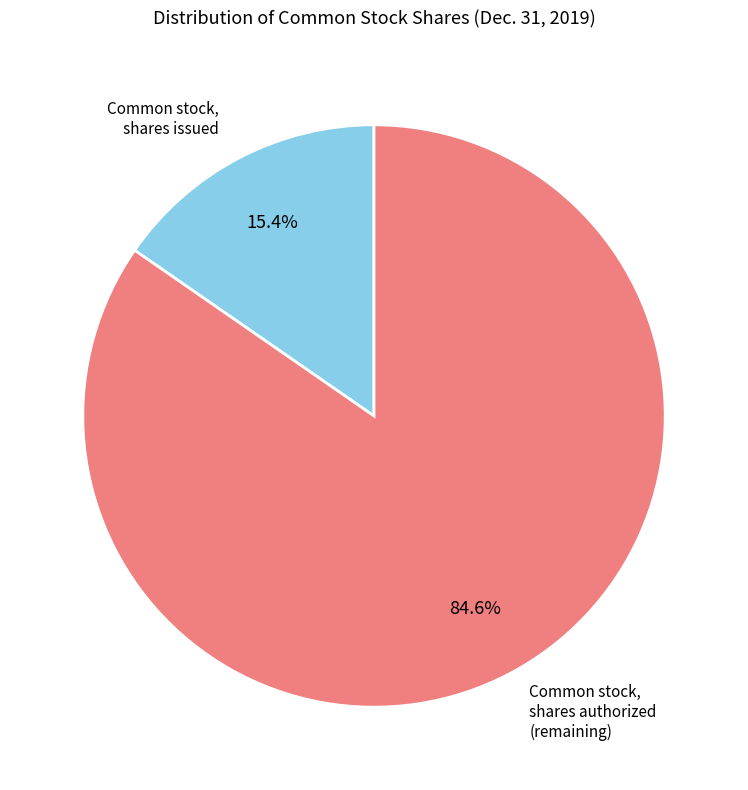

To the nearest percent, what is the difference between the largest and smallest slice percentages?

69%